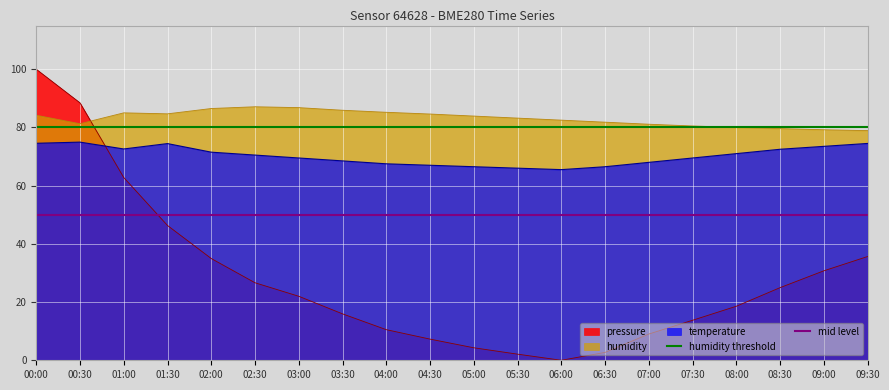

Is the value of humidity threshold at 00:30 greater than the value of mid level at 00:00?

Yes